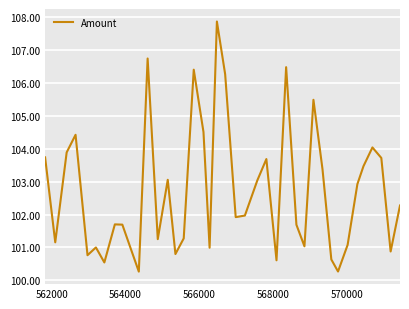

How many points are lower than both their immediate neighbors (excluding endpoints)?

12